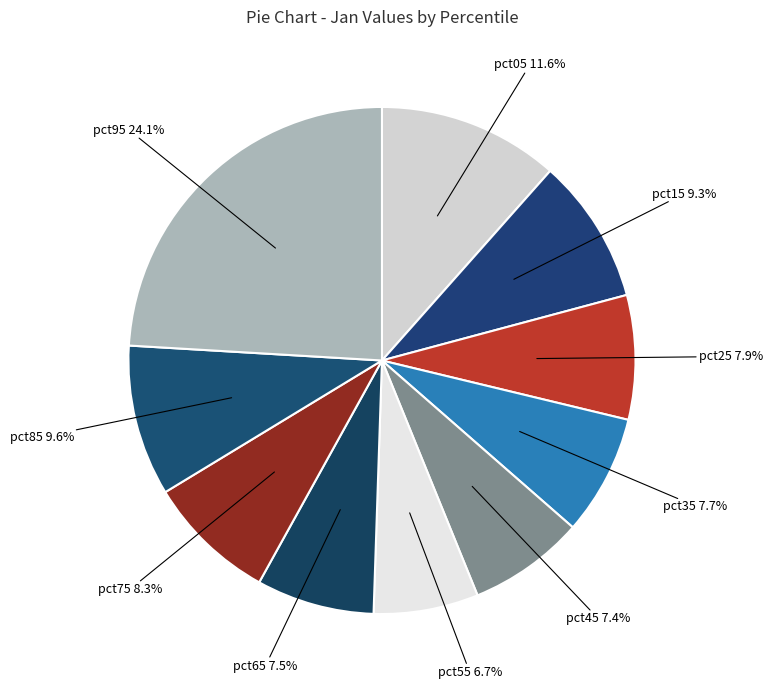

Which has a higher value, pct95 or pct45?

pct95